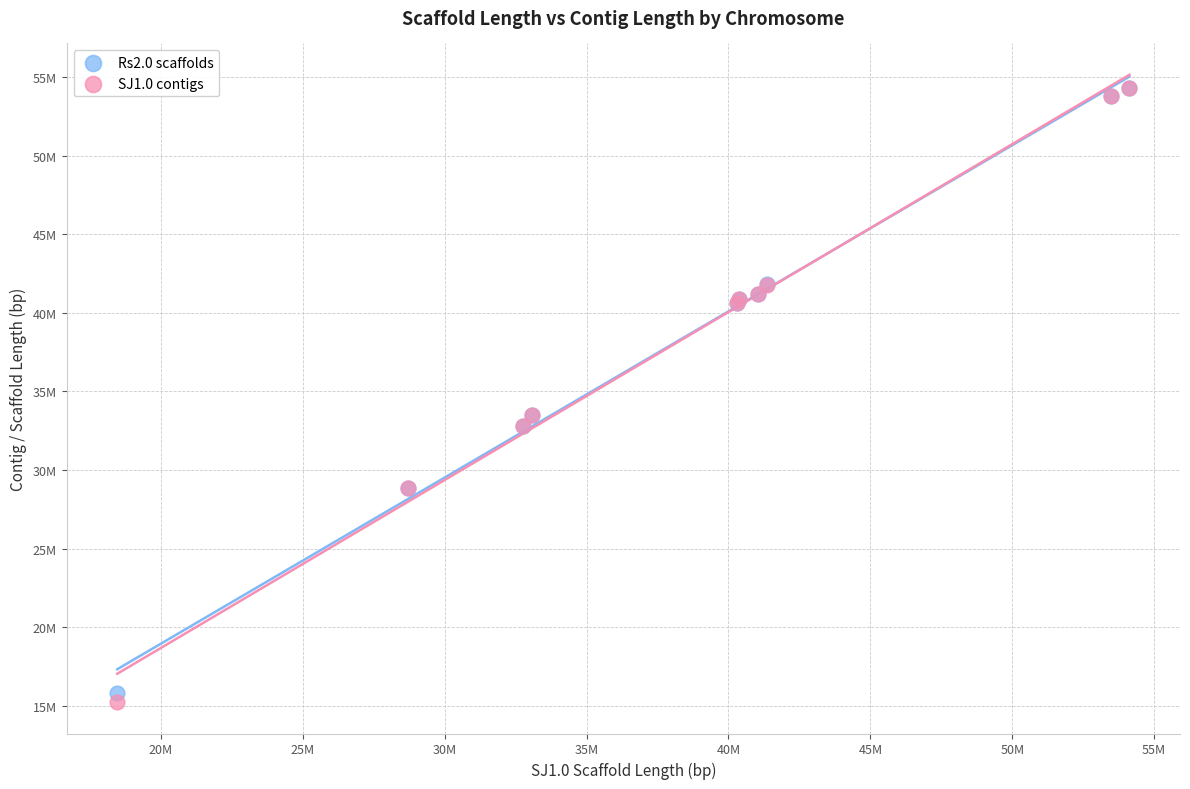

What are all the series names shown in the legend?

Rs2.0 scaffolds, SJ1.0 contigs